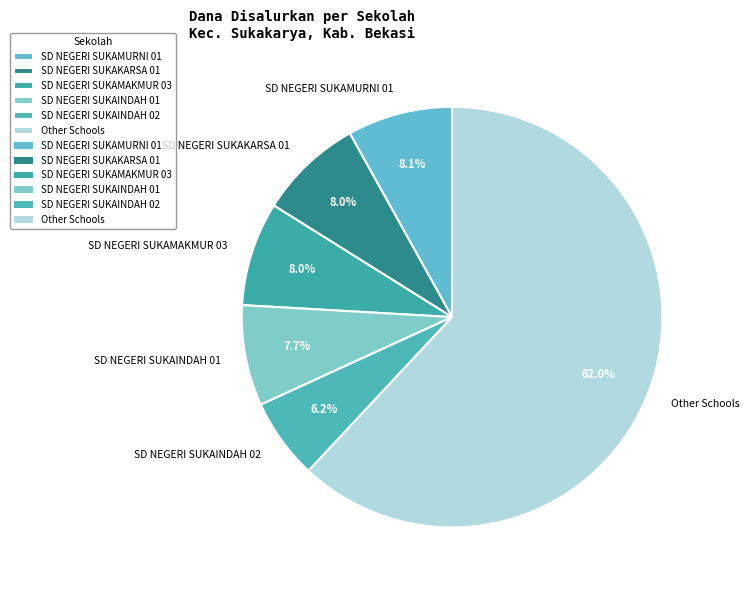

What is the ratio of the value at SD NEGERI SUKAMURNI 01 to the value at SD NEGERI SUKAKARSA 01?

1.0